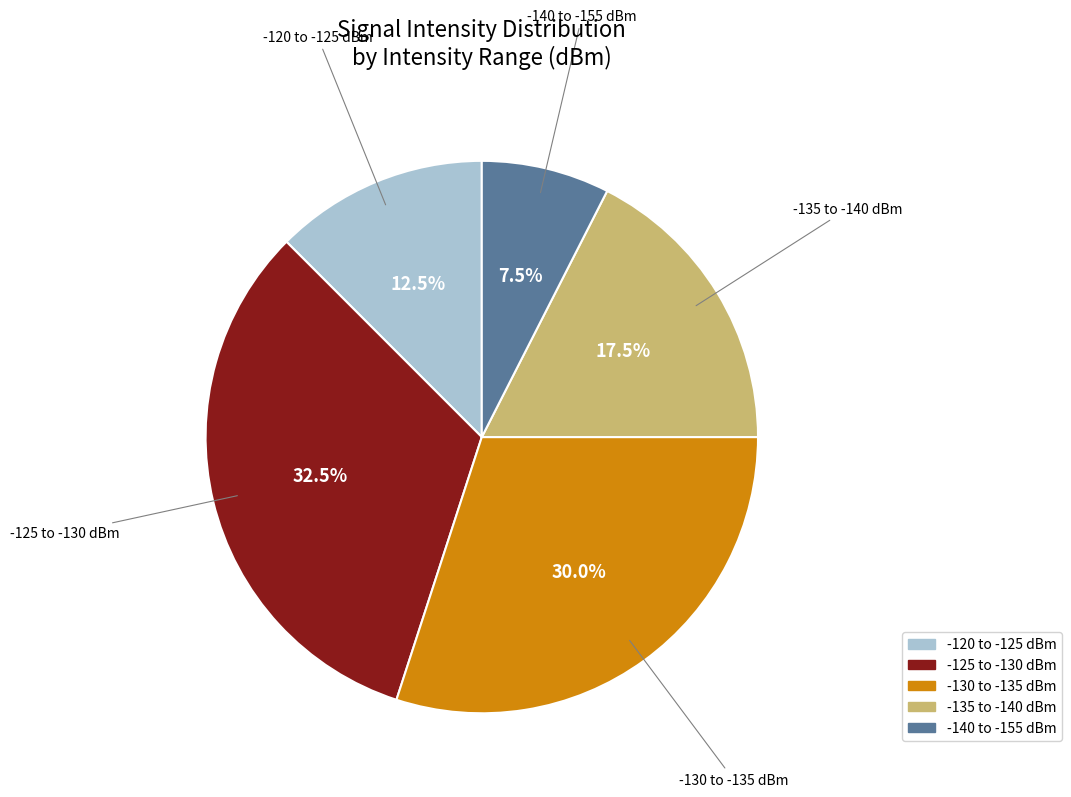

Does any single category account for the majority?

No